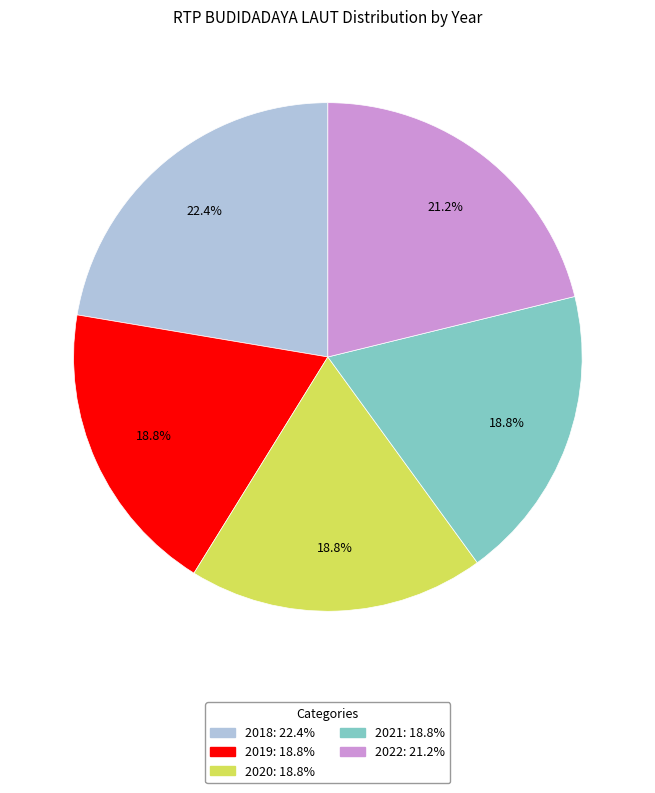

The 2020 slice represents 5% of the pie. True or false?

False